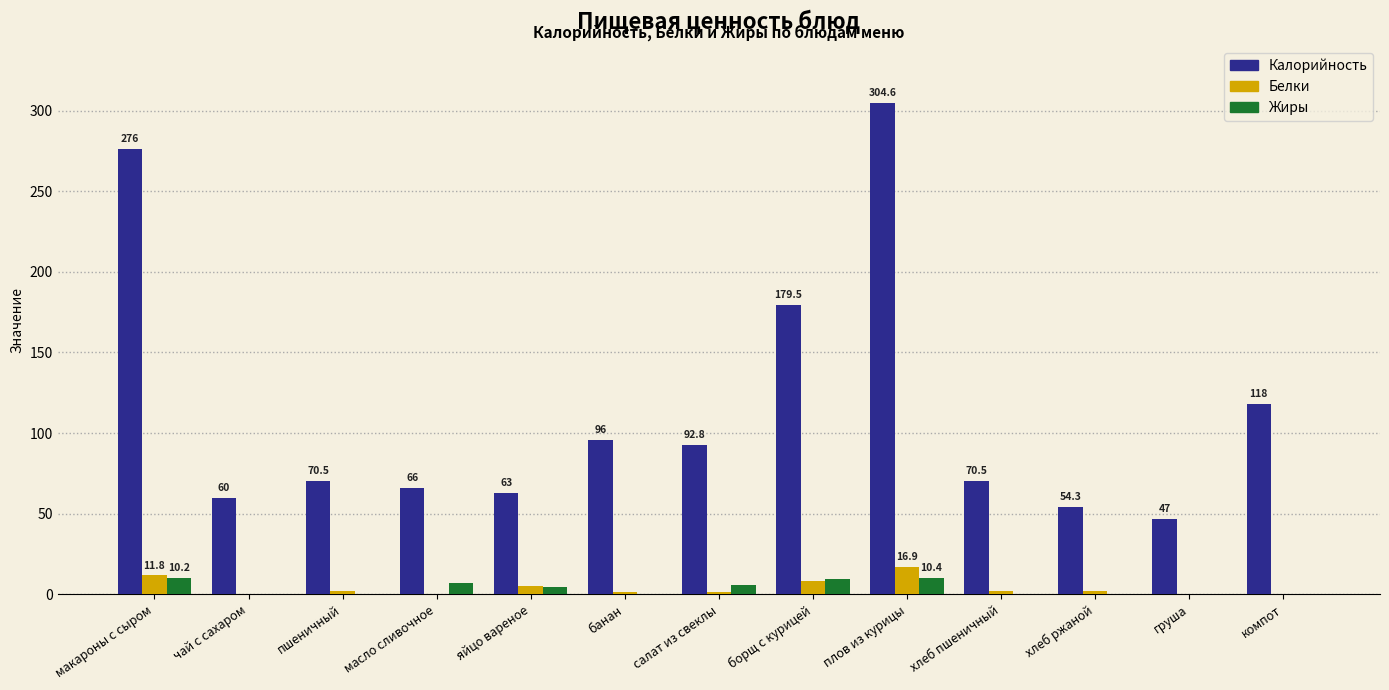

What is the sum of the Белки values at чай с сахаром and банан?

1.6